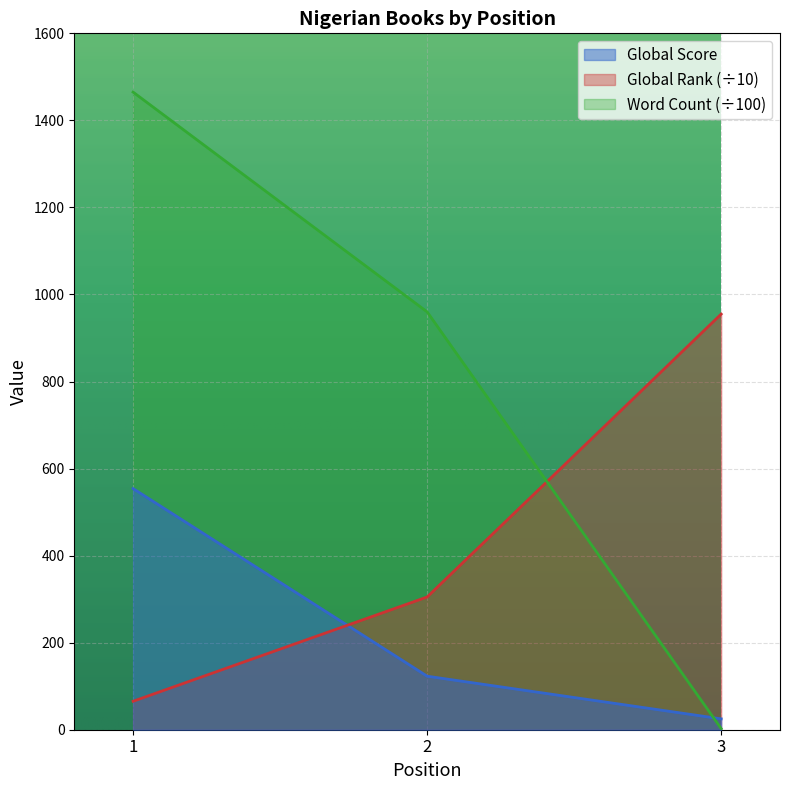

What is the difference between the maximum and minimum values in the Global Score series?

529.0